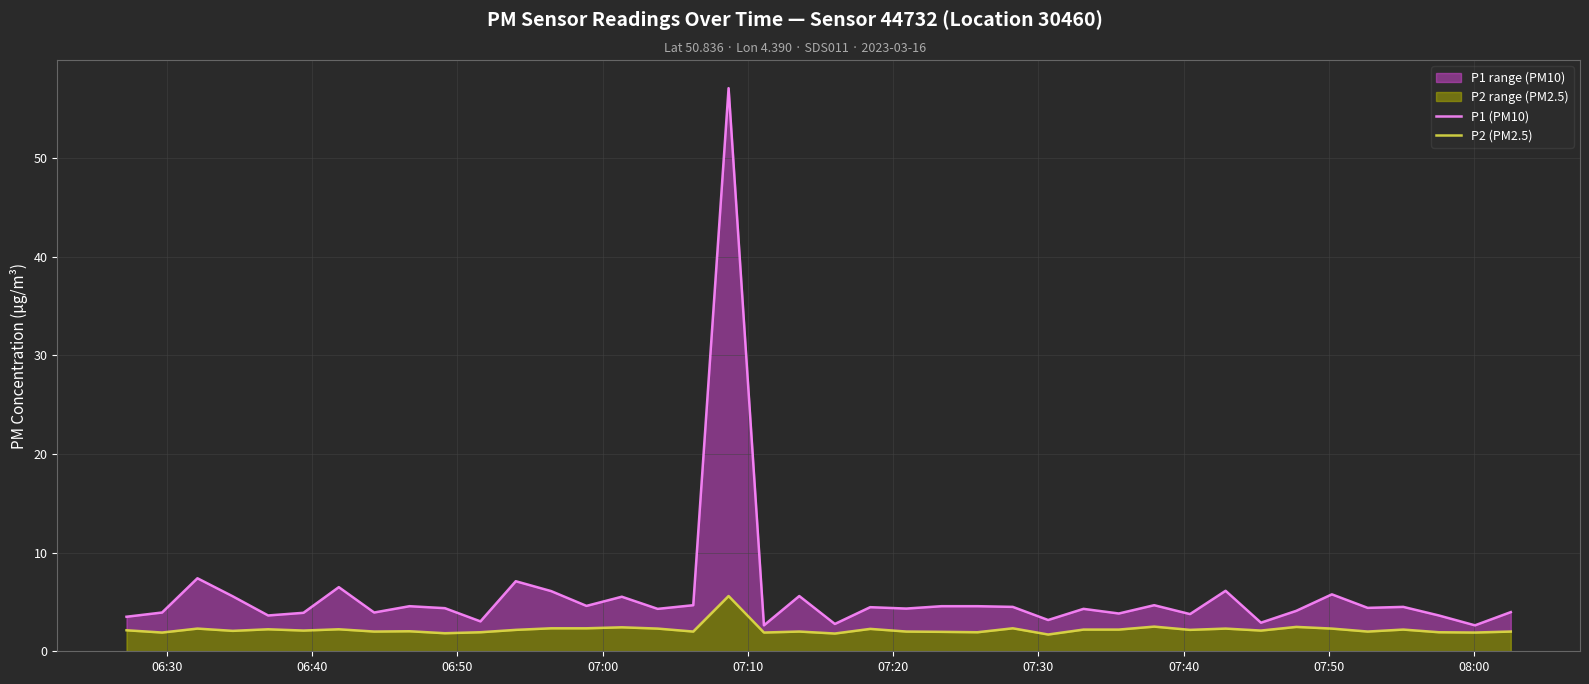

At which label does P2 (PM2.5) first exceed 2?

06:30